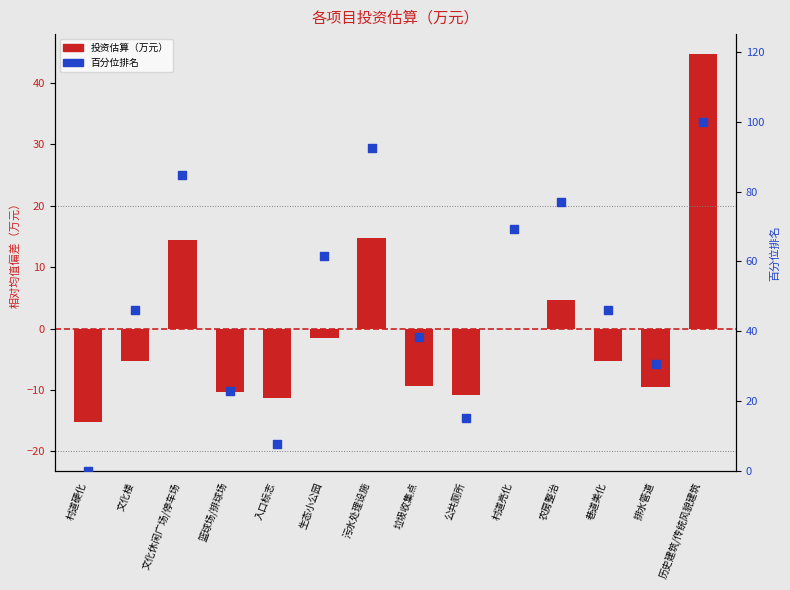

Which series has the largest total across all categories?

百分位排名